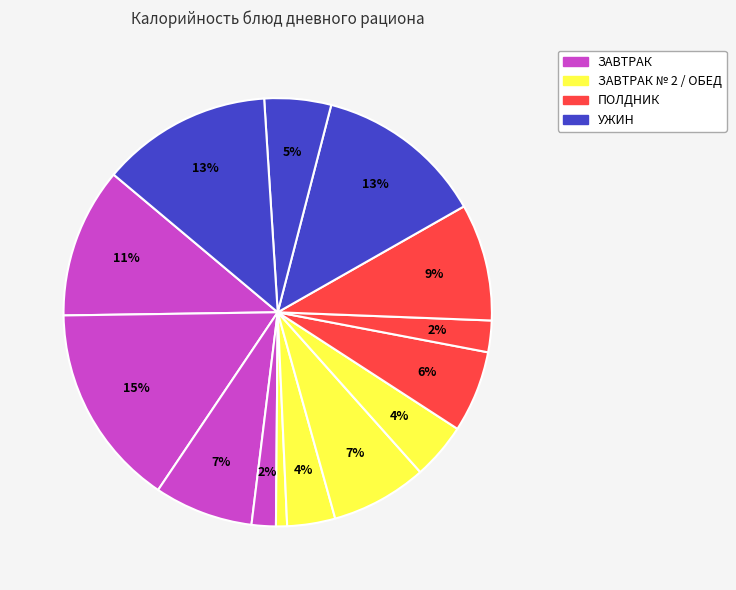

How many segments does this pie chart have?

14